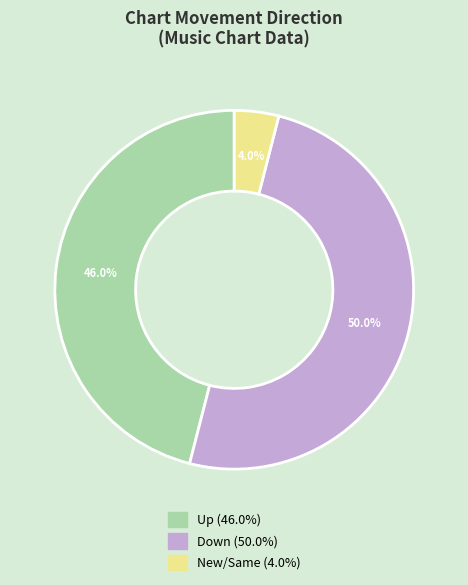

Which slice is the largest?

down